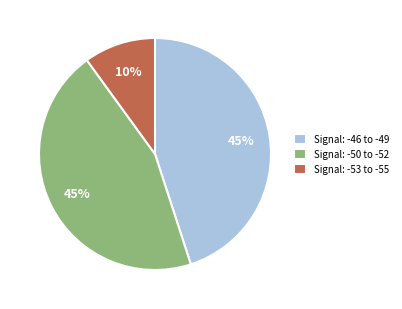

Is Signal: -53 to -55 the majority of the pie?

No